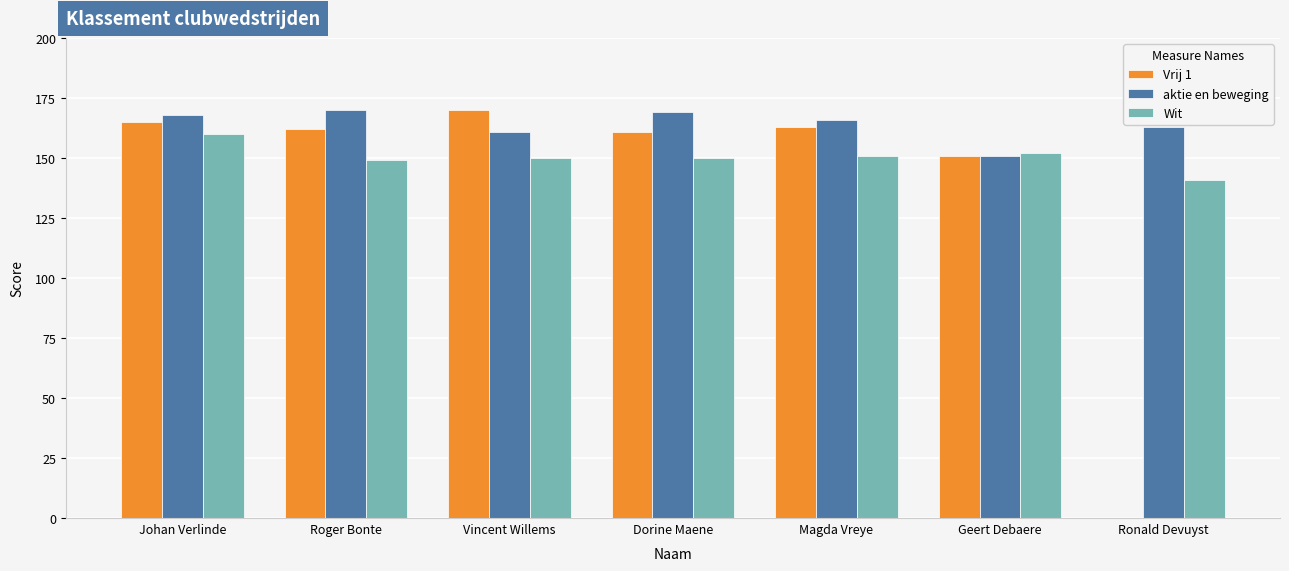

The value of Wit at Roger Bonte is 149. True or false?

True